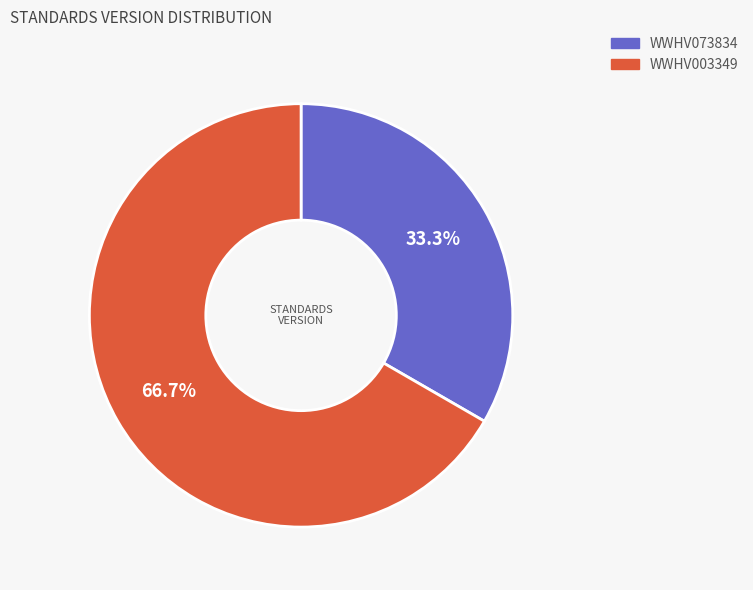

What is the majority slice?

WWHV003349